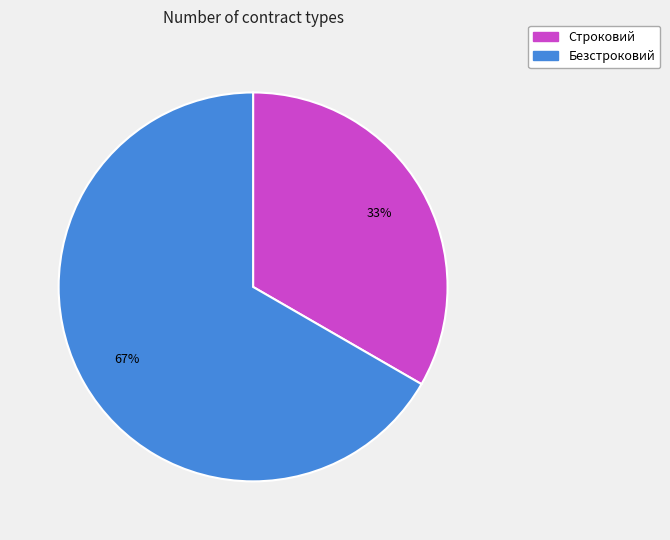

Is the sum of Безстроковий and Строковий greater than half?

Yes